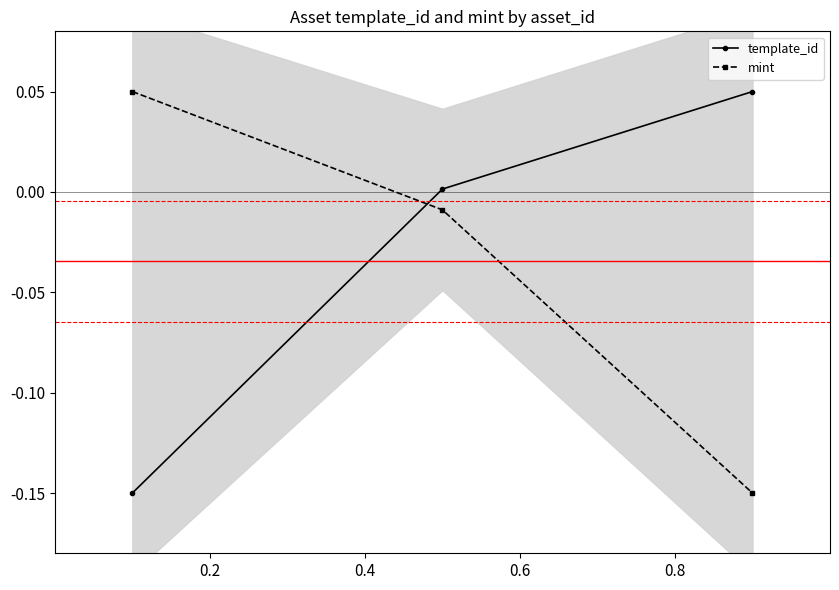

What is the difference between the maximum and minimum values in the template_id series?

0.2